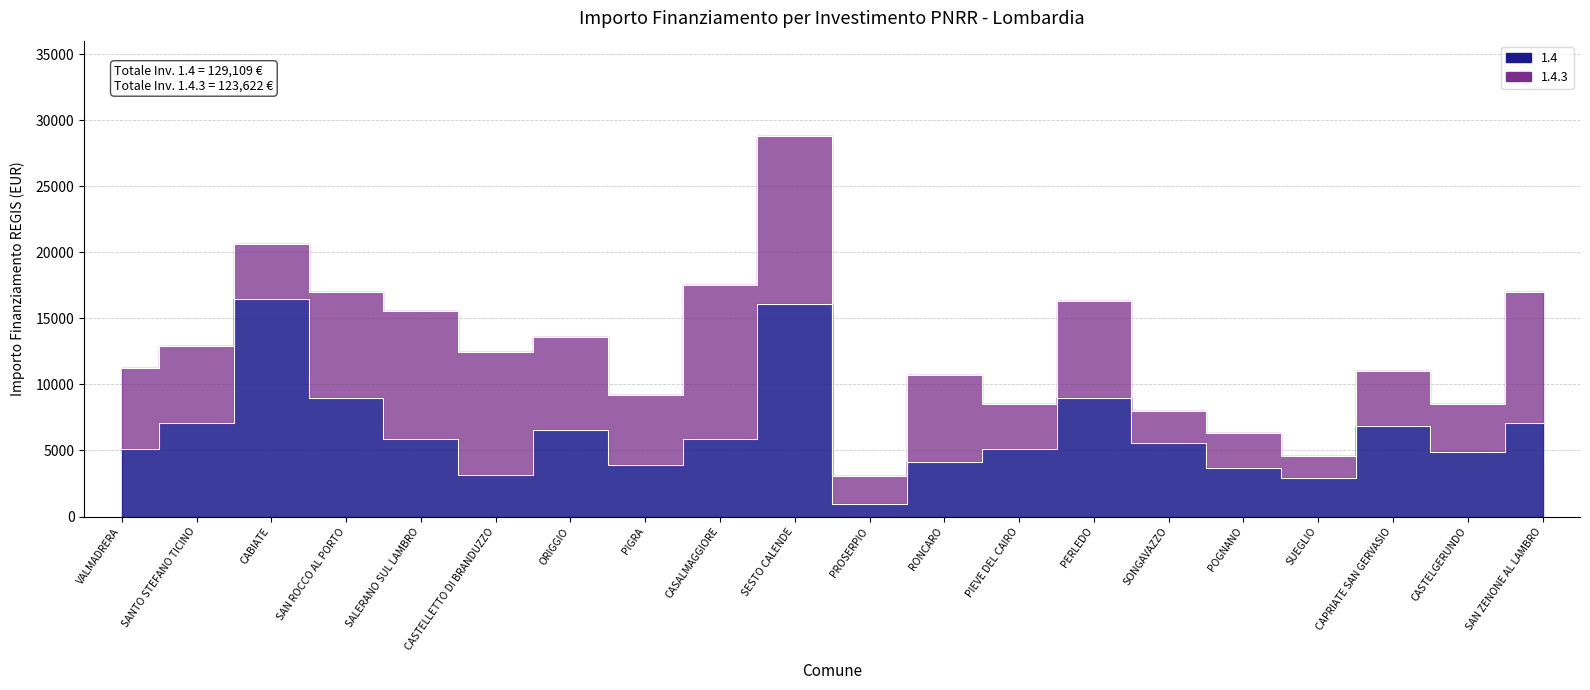

Rank the categories by value from highest to lowest.

CABIATE, SESTO CALENDE, SAN ROCCO AL PORTO, PERLEDO, SANTO STEFANO TICINO, SAN ZENONE AL LAMBRO, CAPRIATE SAN GERVASIO, ORIGGIO, SALERANO SUL LAMBRO, CASALMAGGIORE, SONGAVAZZO, VALMADRERA, PIEVE DEL CAIRO, CASTELGERUNDO, RONCARO, PIGRA, POGNANO, CASTELLETTO DI BRANDUZZO, SUEGLIO, PROSERPIO